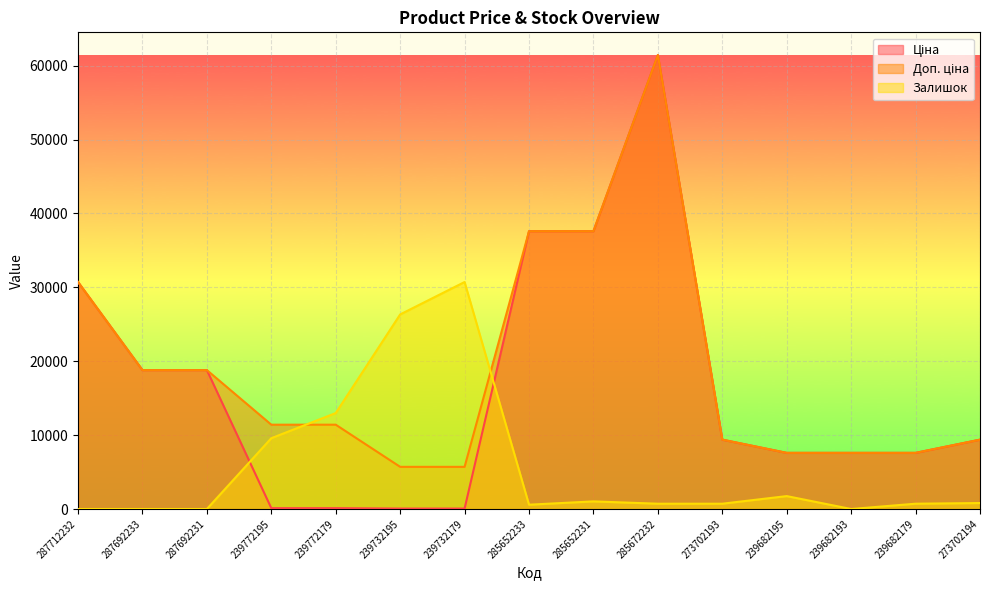

True or false: Ціна and Залишок cross at least once.

True